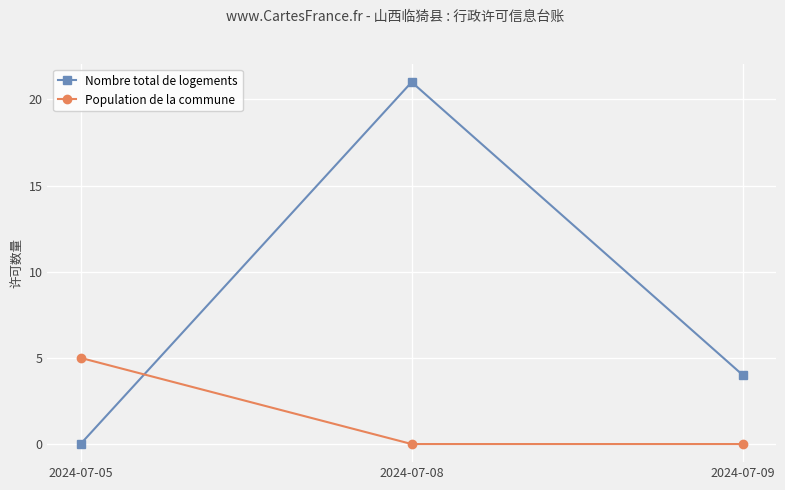

List the series in order of their overall mean, lowest first.

Population de la commune, Nombre total de logements